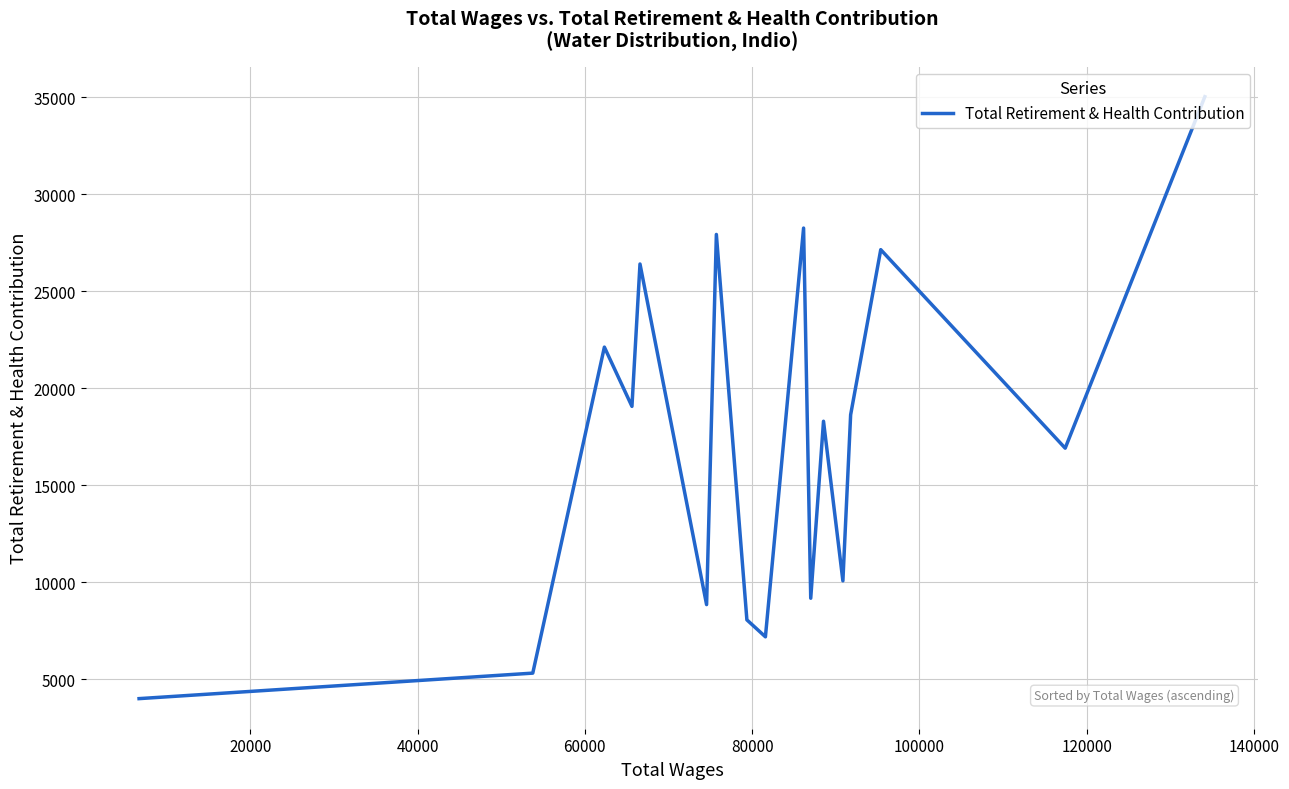

What is the minimum value shown in the chart?

4004